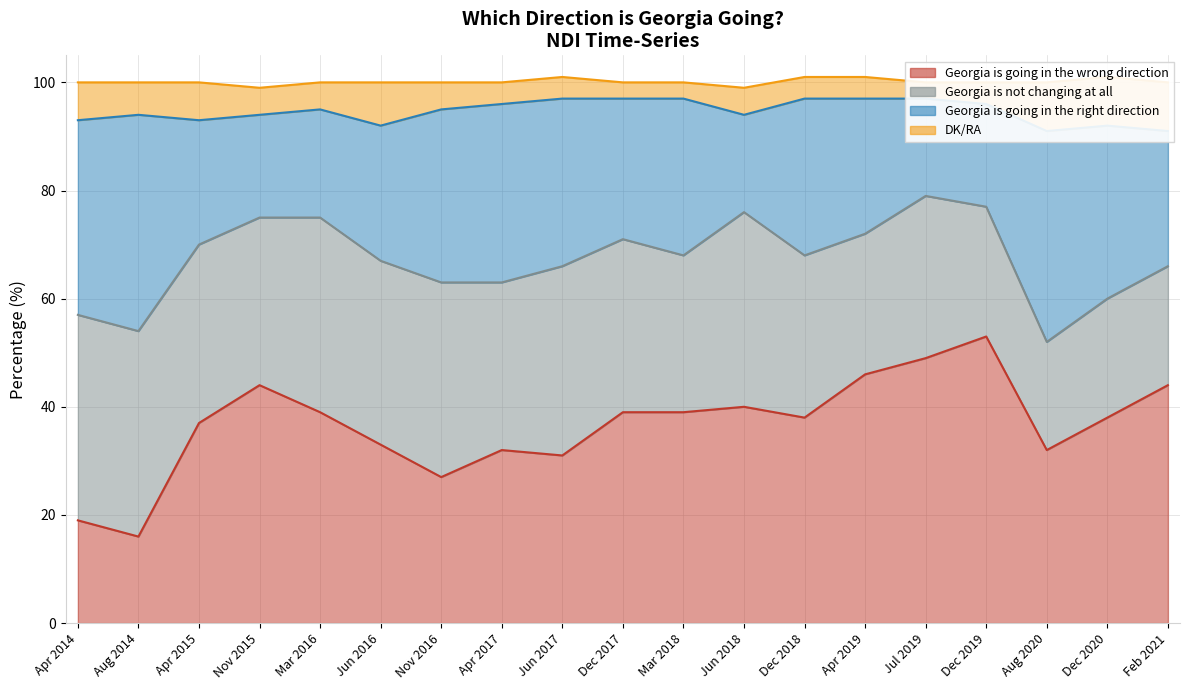

How many interior local peaks does the Georgia is not changing at all series have?

5